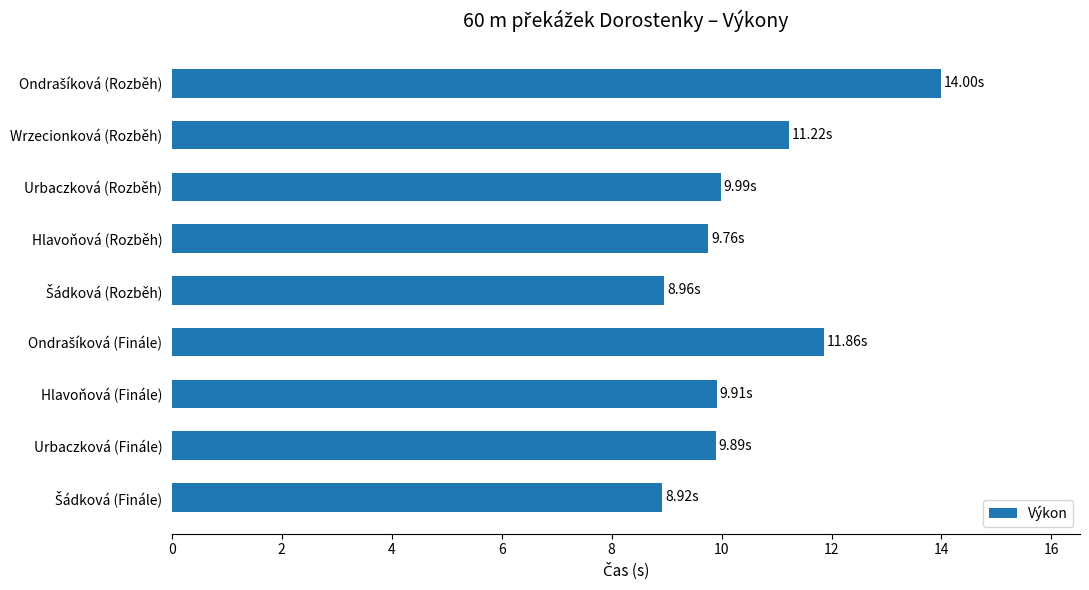

Where is the data nearest to the value 11?

Wrzecionková (Rozběh)